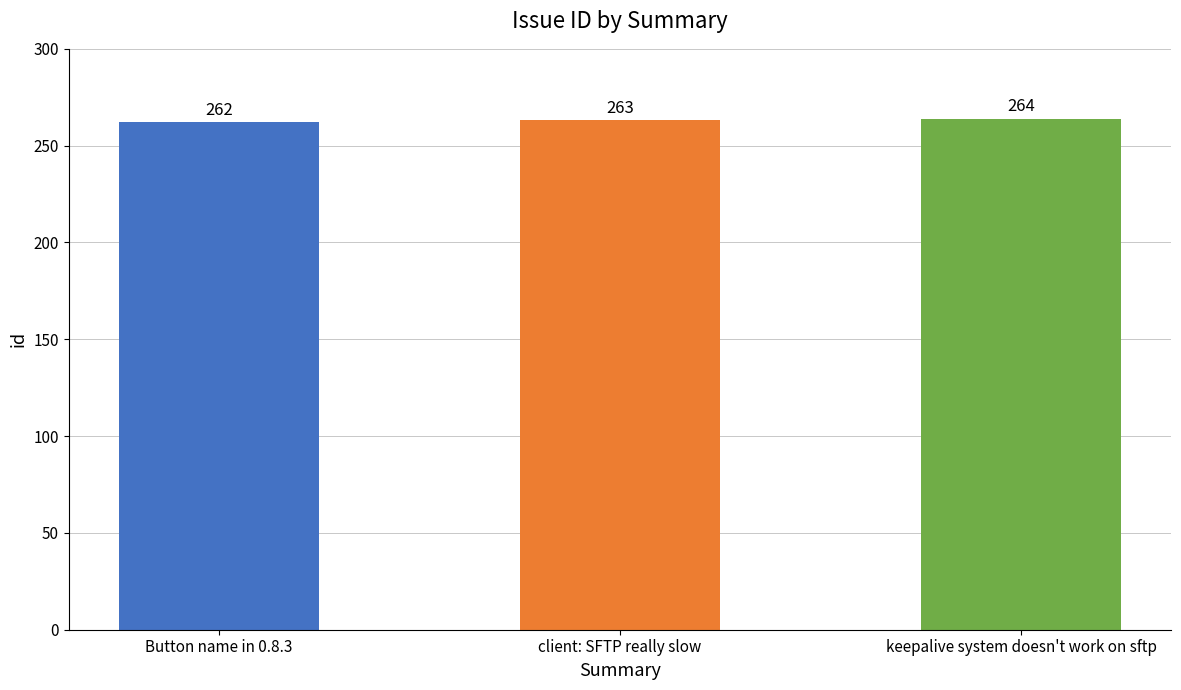

Reading left to right, what are all the values shown in this chart?

262	263	264